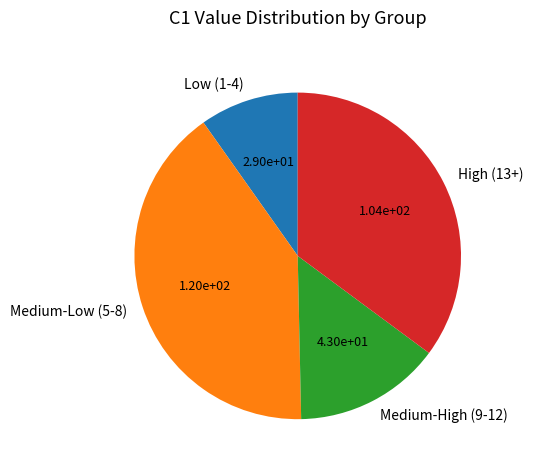

Does any single category account for the majority?

No